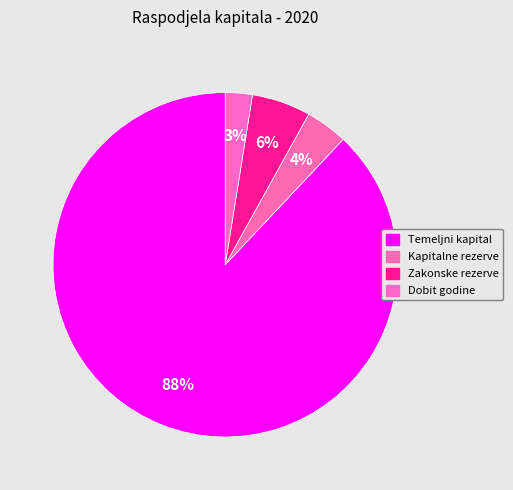

Which slice represents more than half of the pie?

Temeljni kapital